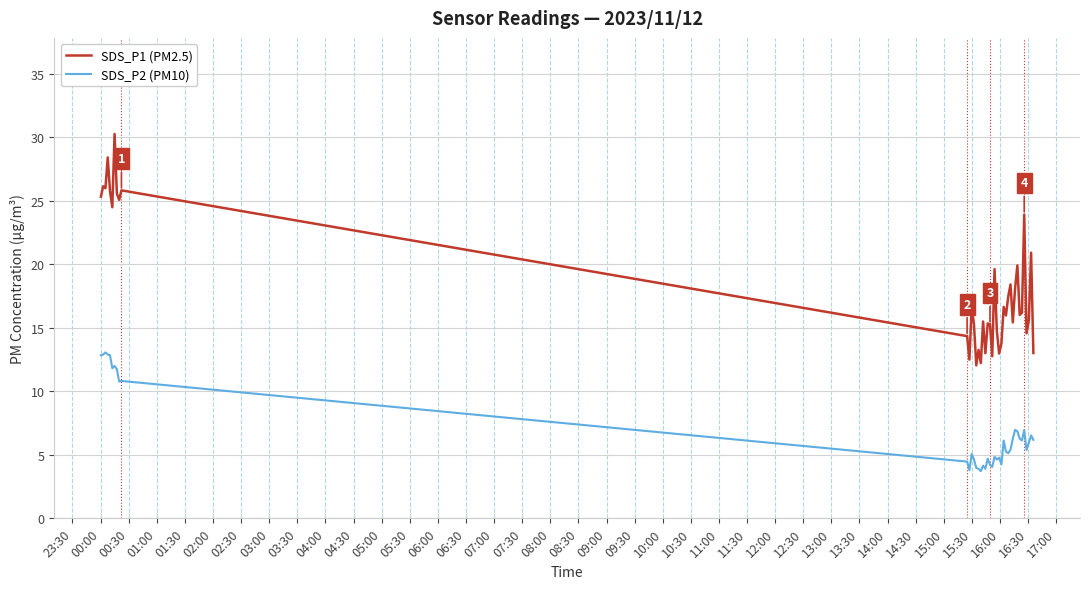

Rank the series by their maximum value, from highest to lowest.

SDS_P1 (PM2.5), SDS_P2 (PM10)